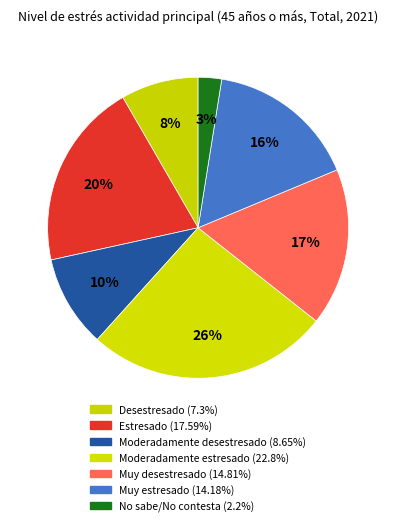

Count the number of slices in the pie.

7